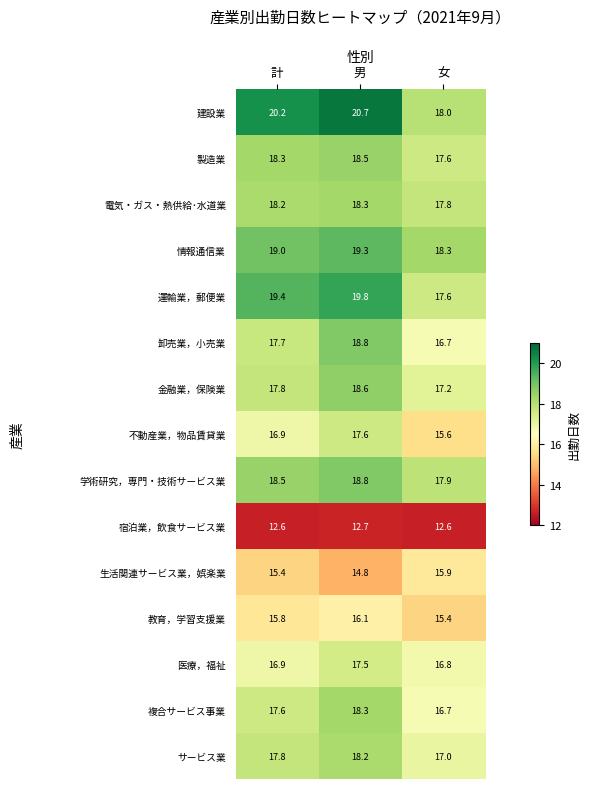

What is the difference between the second highest and minimum values in the 学術研究，専門・技術サービス業 series?

0.6